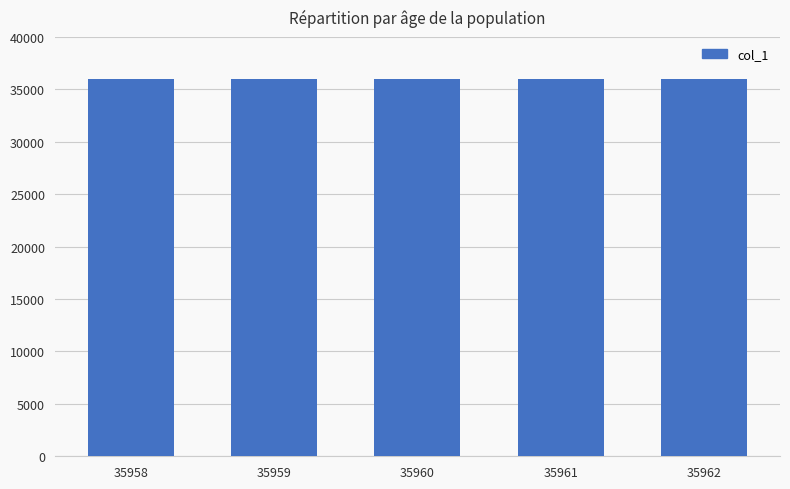

What is the difference between the second highest and second lowest values?

2